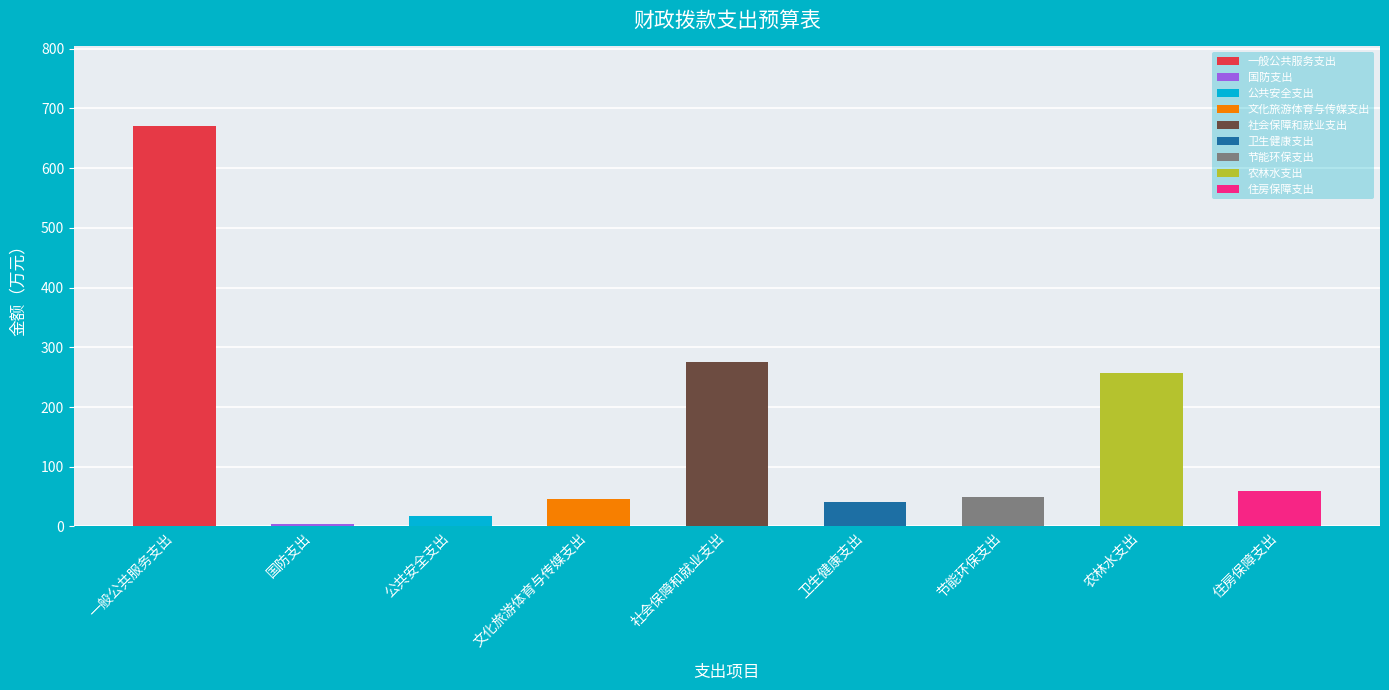

What is the minimum value shown in the chart?

4.0